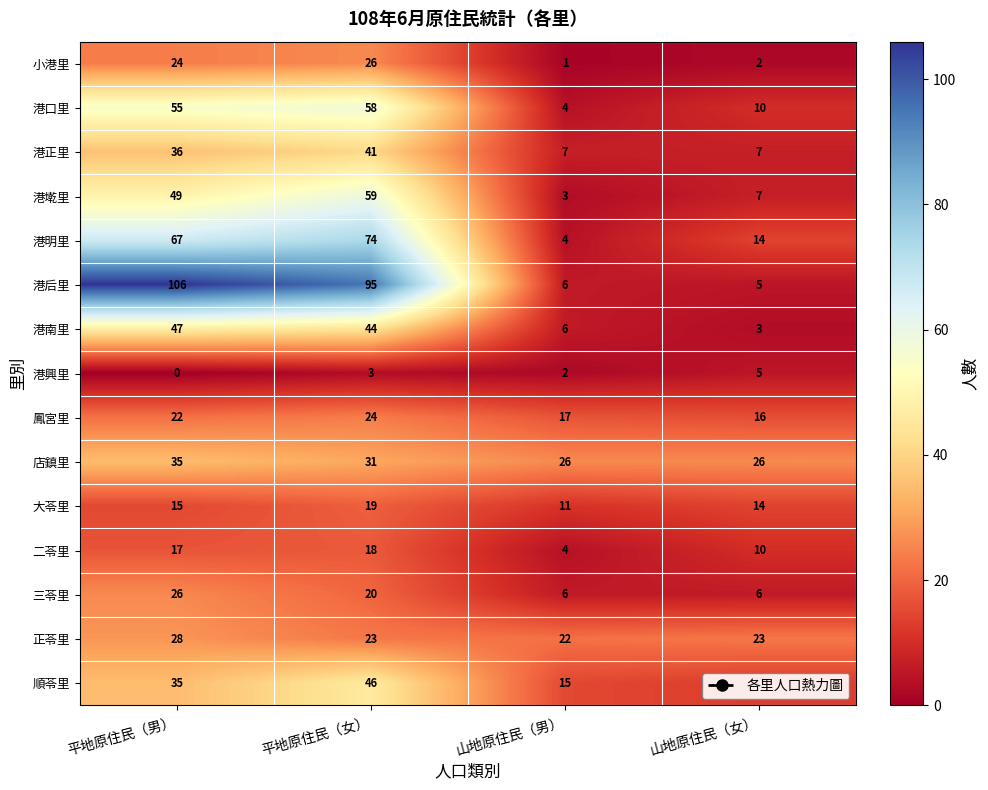

What is the difference between the maximum and second lowest values in the 港興里 series?

3